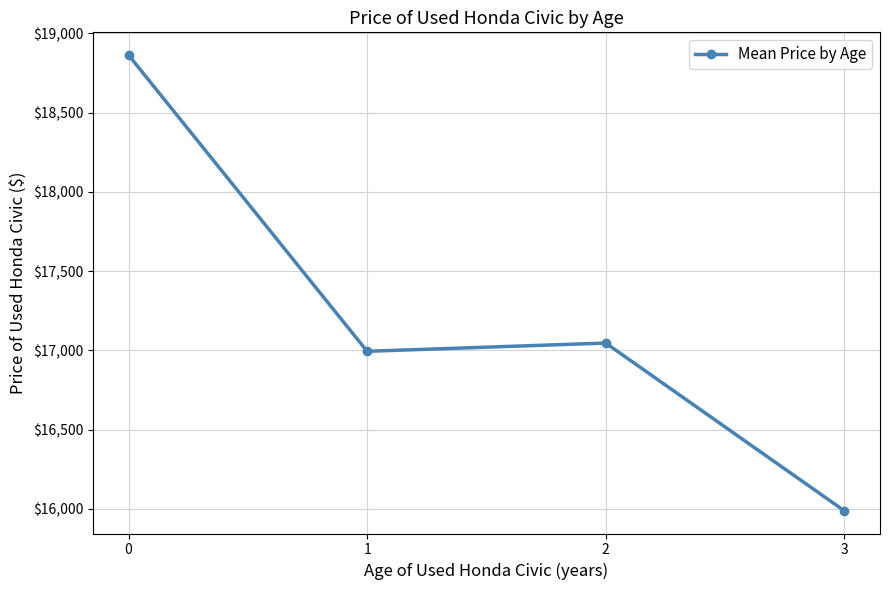

Rank the categories by value from lowest to highest.

3, 1, 2, 0